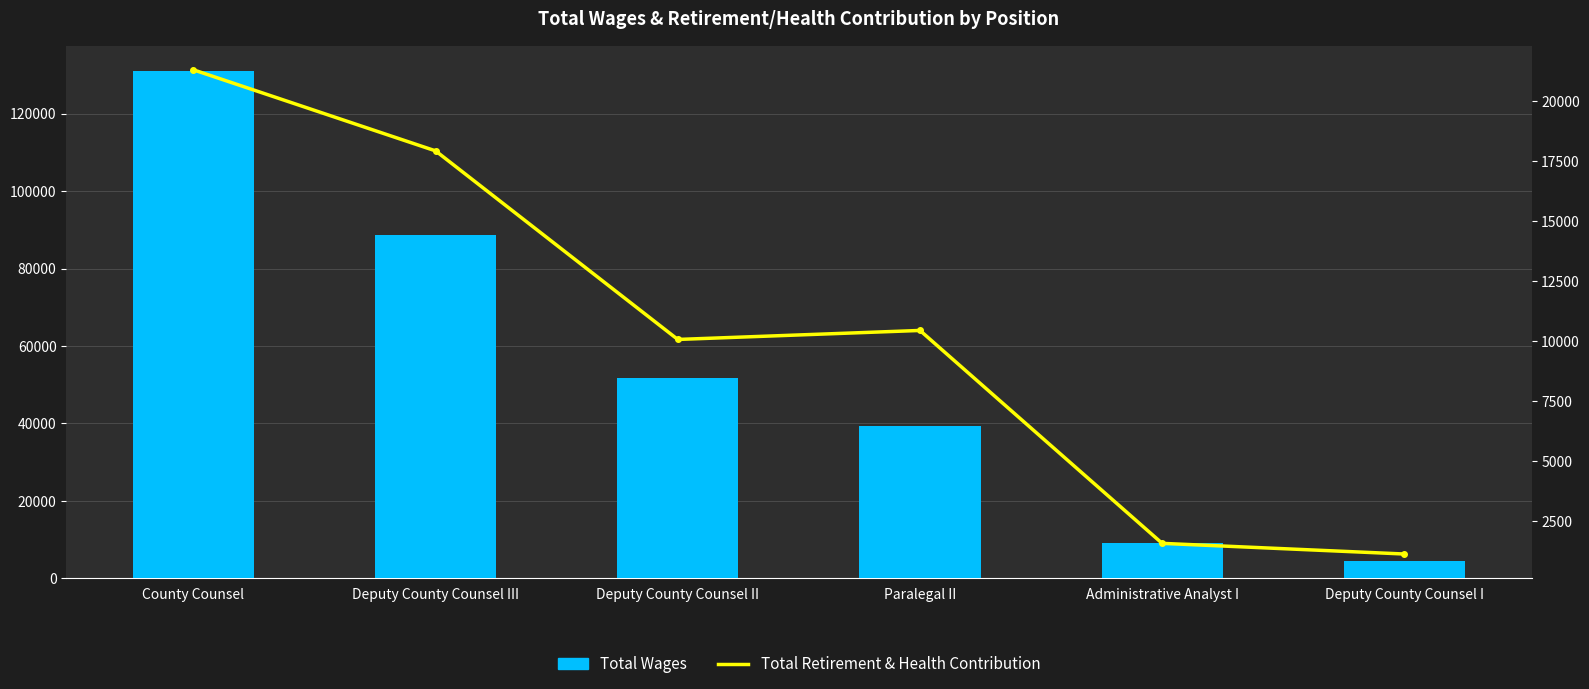

At which label does Total Retirement & Health Contribution first exceed 10430?

County Counsel